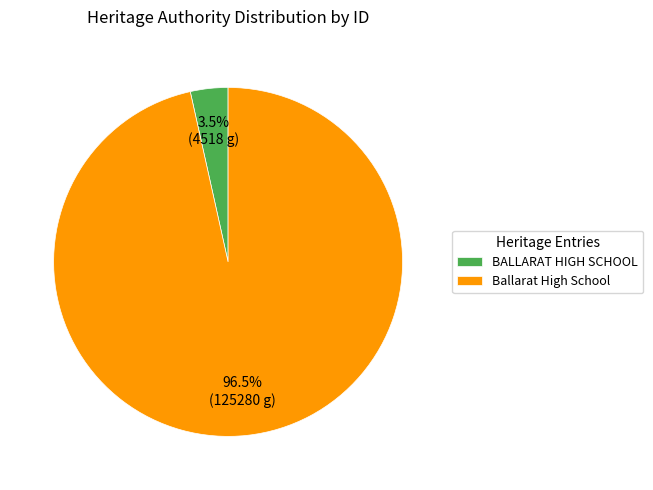

To the nearest percent, what is the combined percentage of Ballarat High School and BALLARAT HIGH SCHOOL?

100%